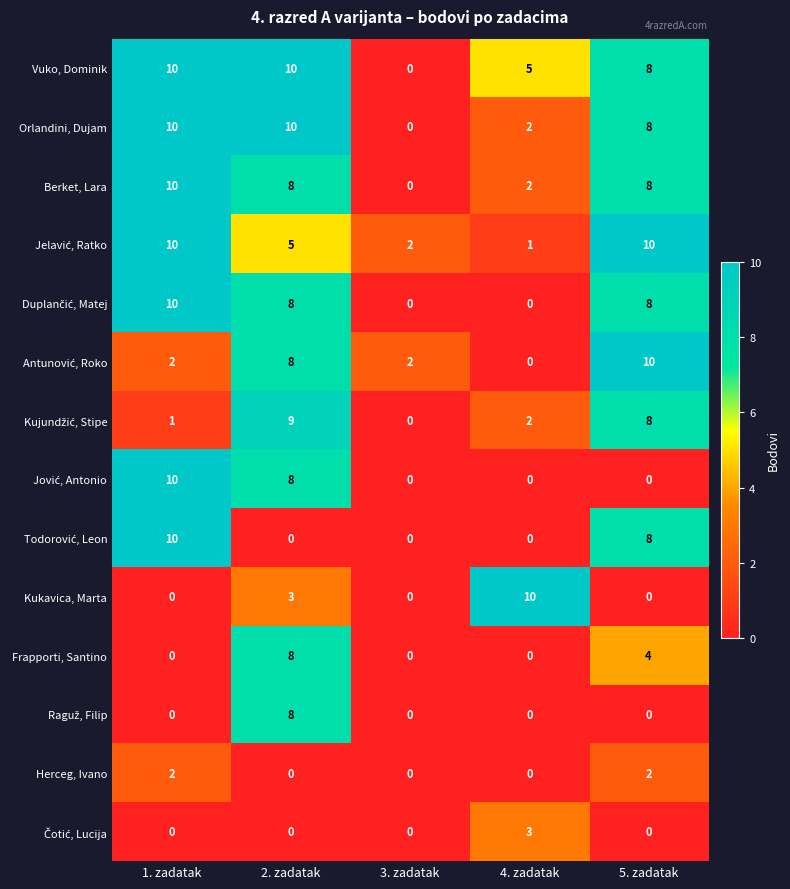

At which category is the sum across all series the highest?

2. zadatak